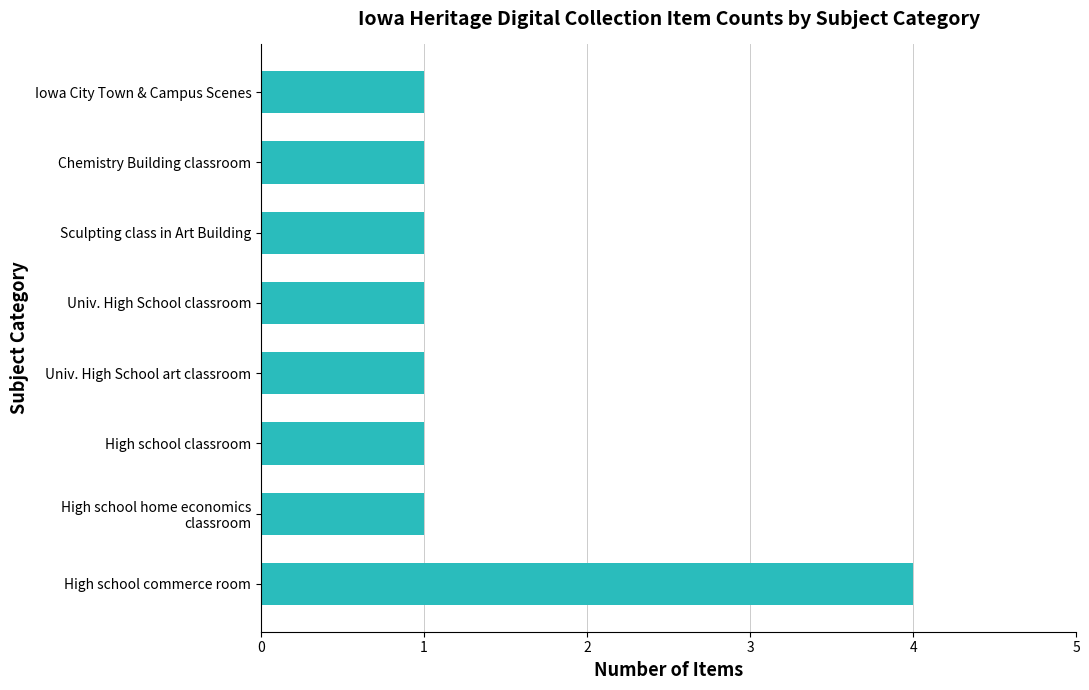

How many values are between 1 and 2?

7